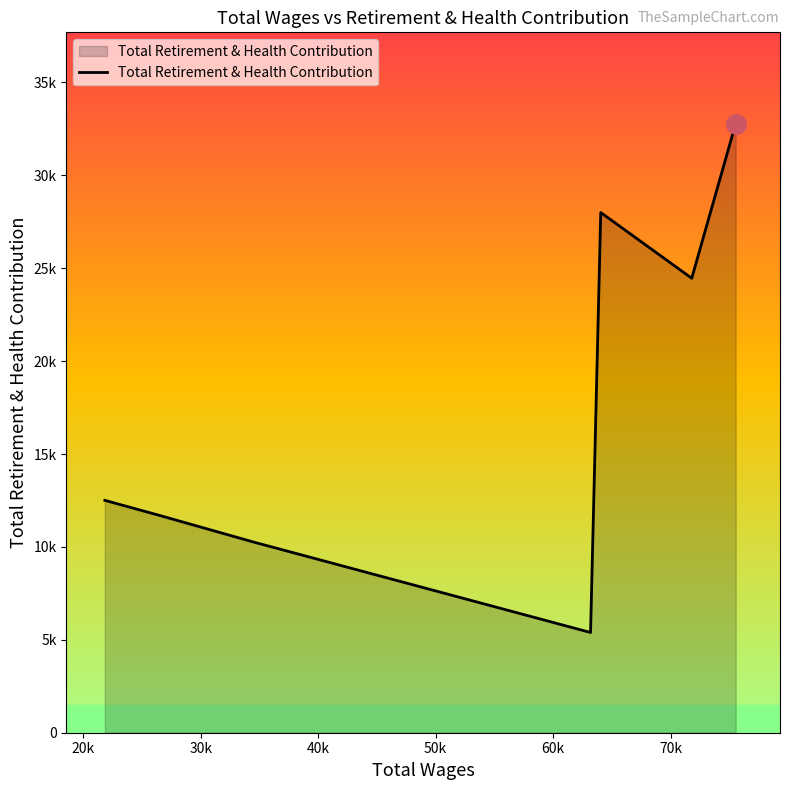

How many points are lower than both their immediate neighbors (excluding endpoints)?

2